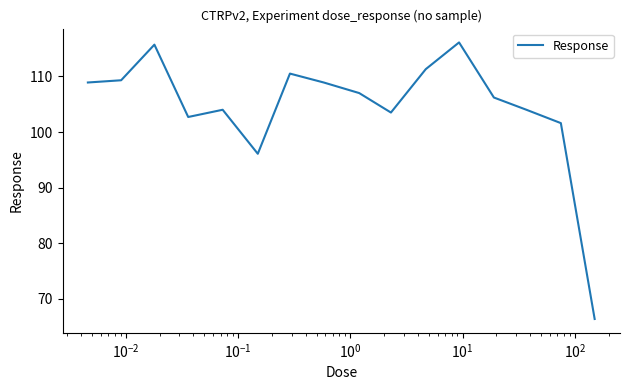

What is the smallest value displayed?

66.4